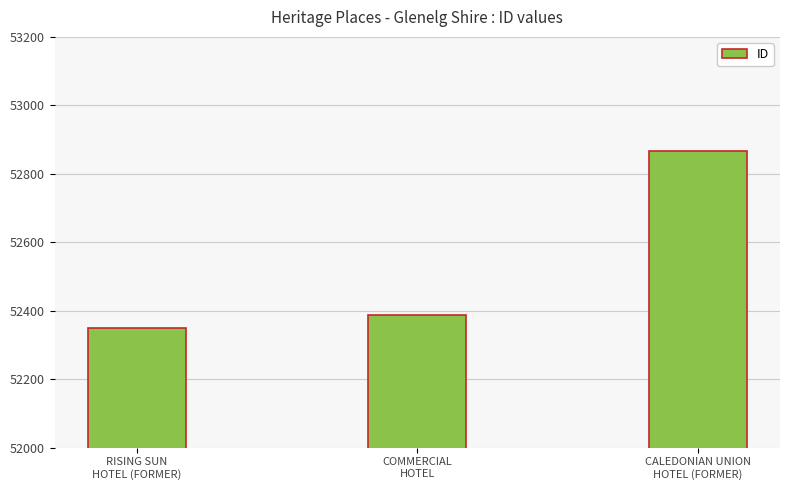

What is the value of the 3rd bar from the left?

52866